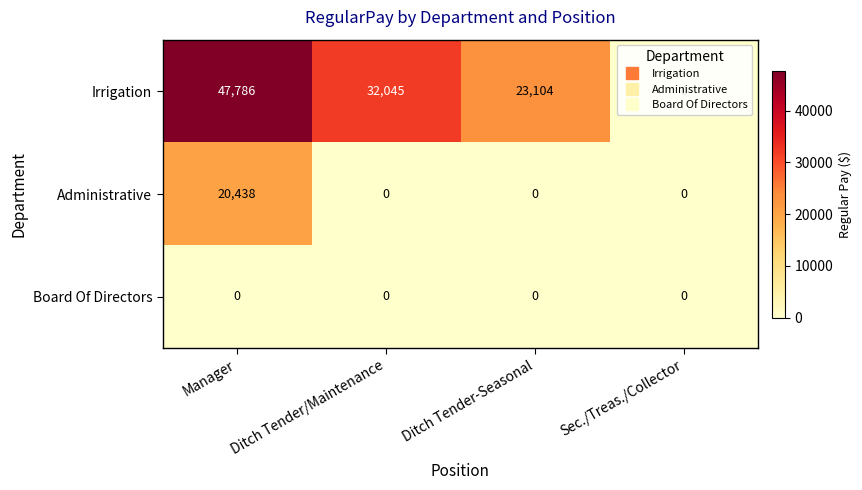

List the series in order of their overall mean, highest first.

Irrigation, Administrative, Board Of Directors